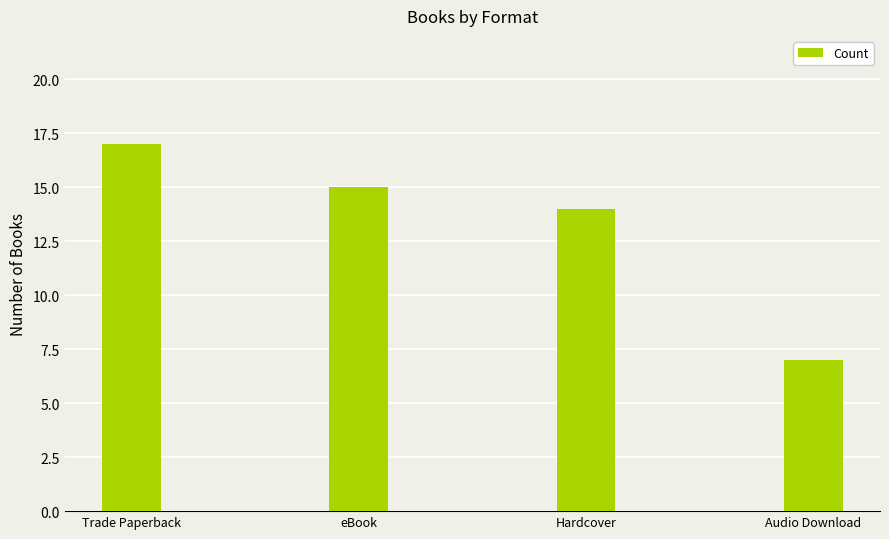

True or false: the data shows 8 at Trade Paperback.

False